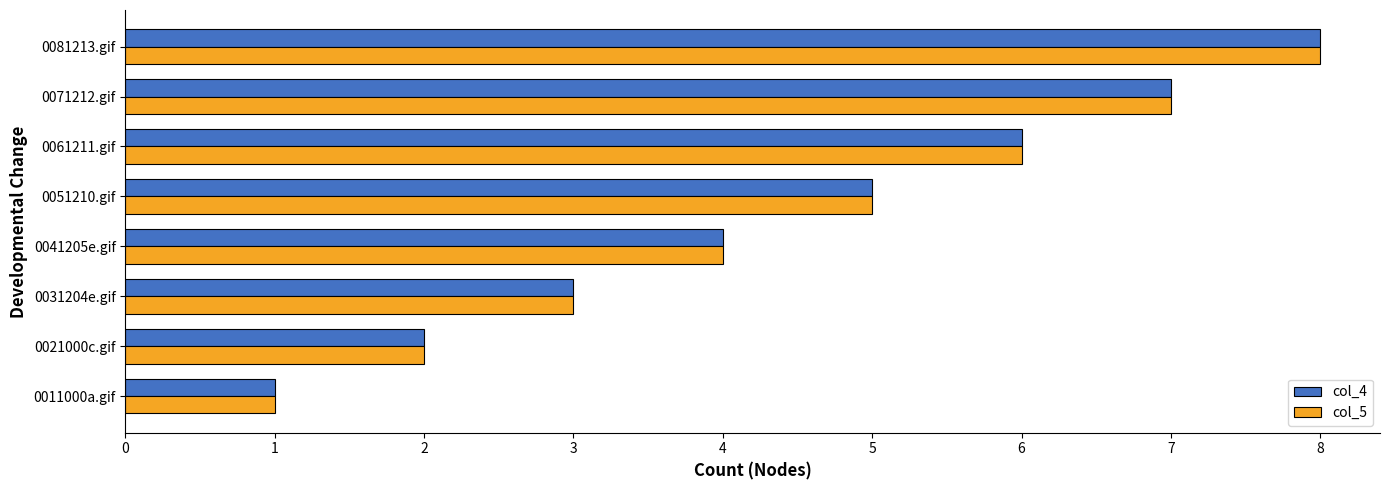

True or false: col_5 has a value of 1 at 0011000a.gif.

True